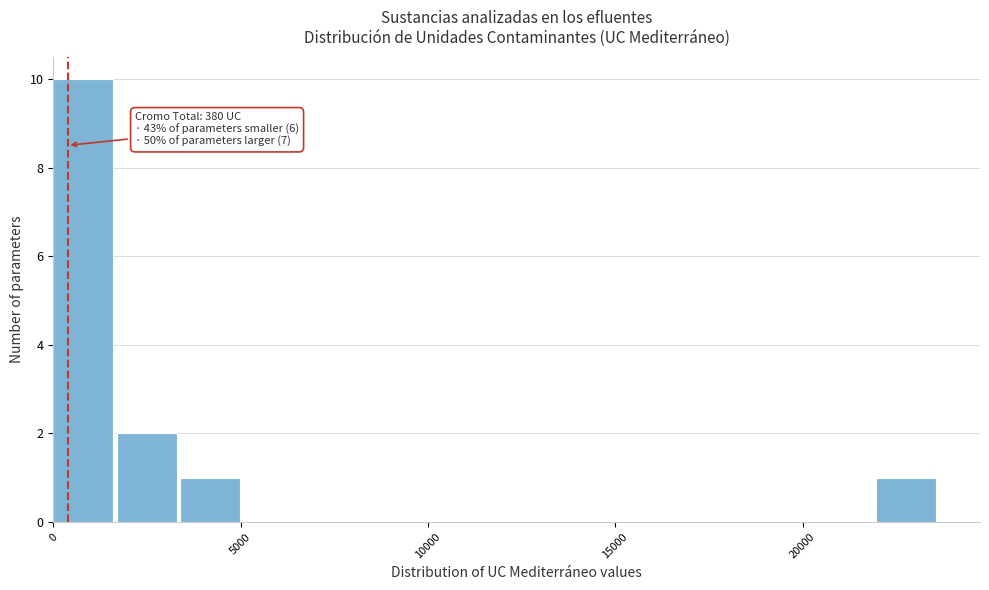

Read against the x-axis, roughly where is the centre of the tallest bar?

1000